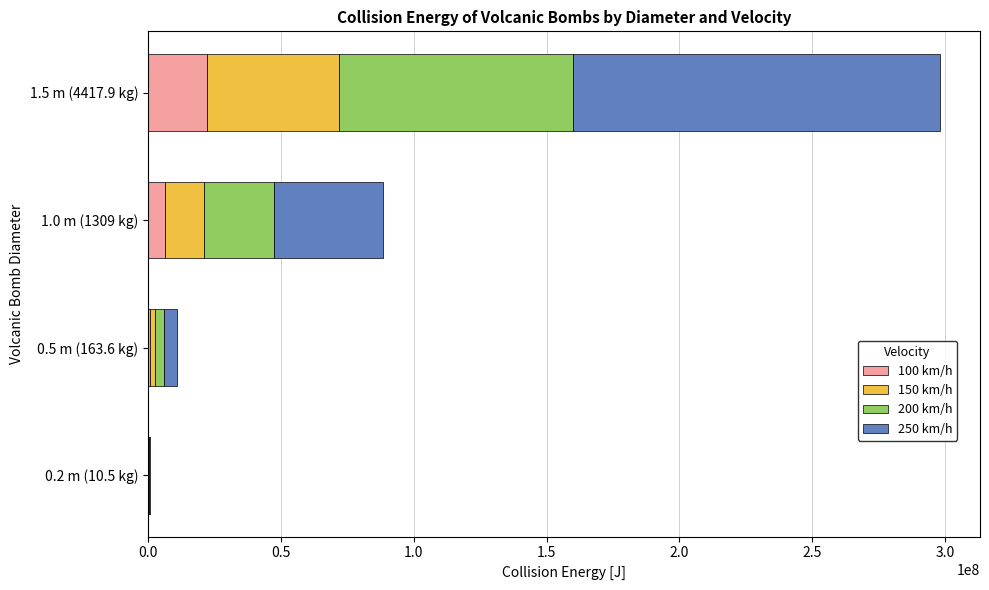

Which category has the highest value in the 100 km/h series?

1.5 m (4417.9 kg)